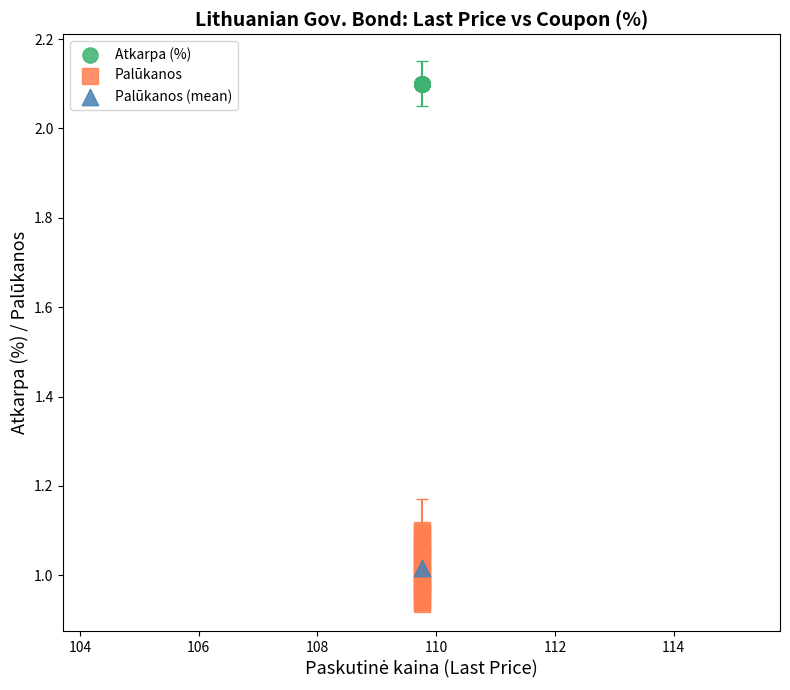

What are all the series names shown in the legend?

Atkarpa (%), Palūkanos, Palūkanos (mean)